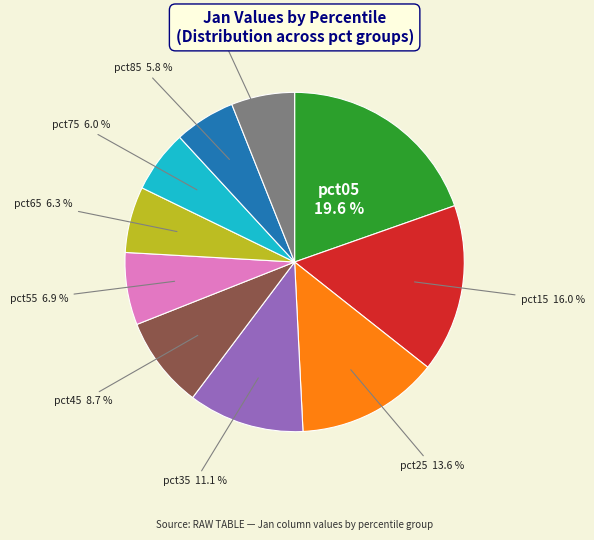

Is there a majority slice in this chart?

No